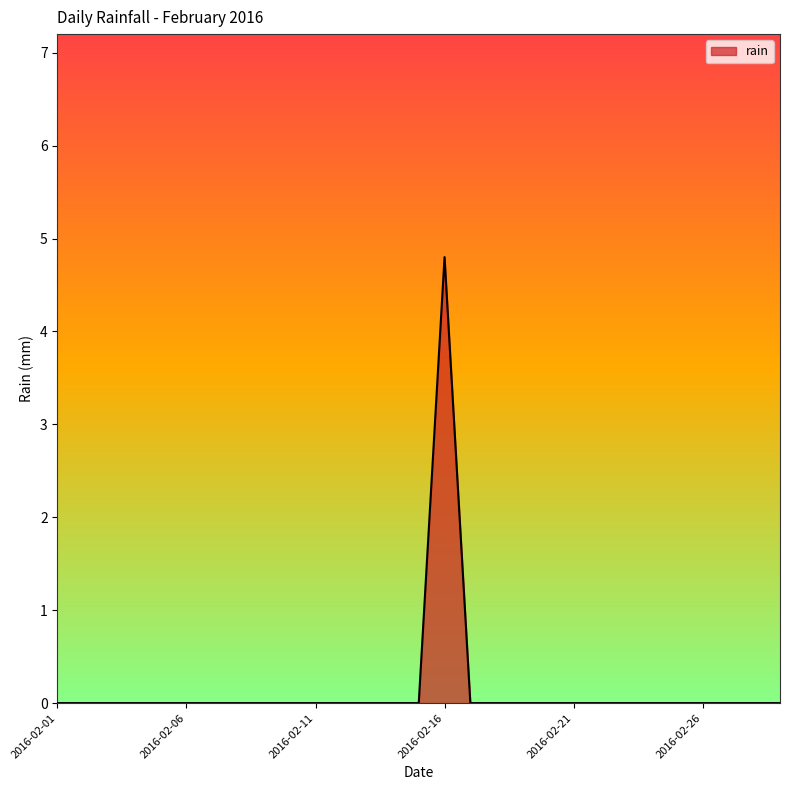

What is the maximum value shown in the chart?

4.8